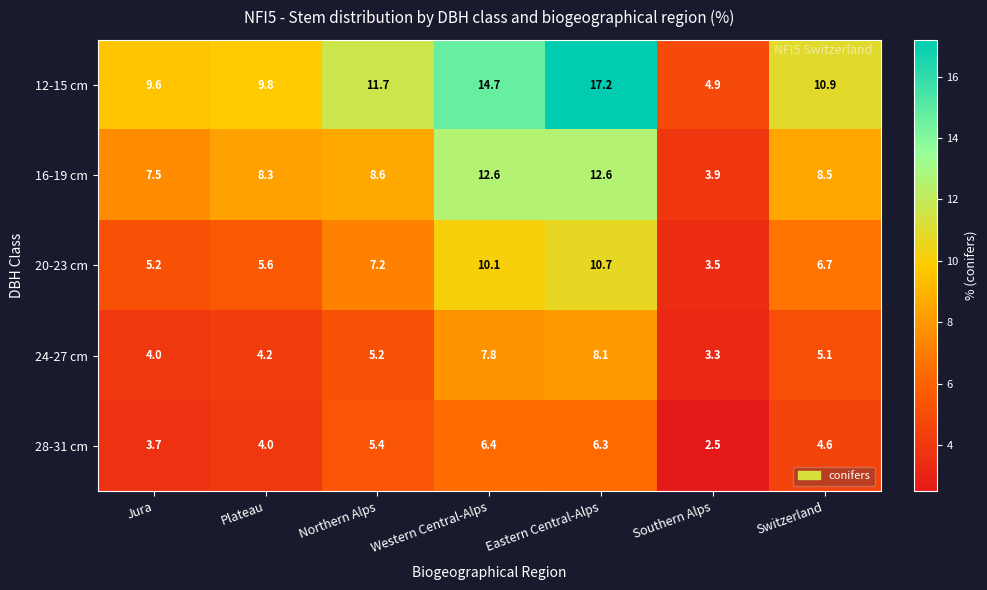

Rank the series at Plateau from lowest to highest value.

28-31 cm, 24-27 cm, 20-23 cm, 16-19 cm, 12-15 cm